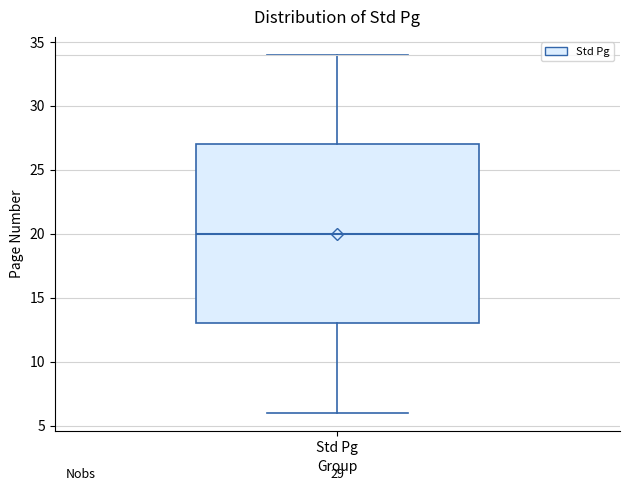

Where is the lower edge of the box for Std Pg on the y-axis? The values are not printed on the chart, so give them approximately, as read against the axis.

13